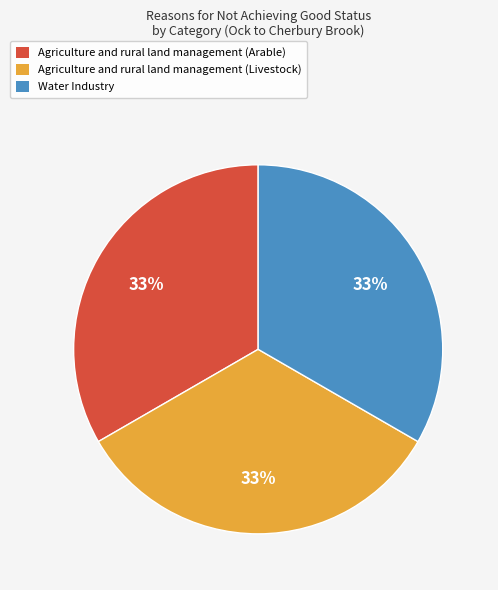

Does Water Industry represent more than half of the total?

No